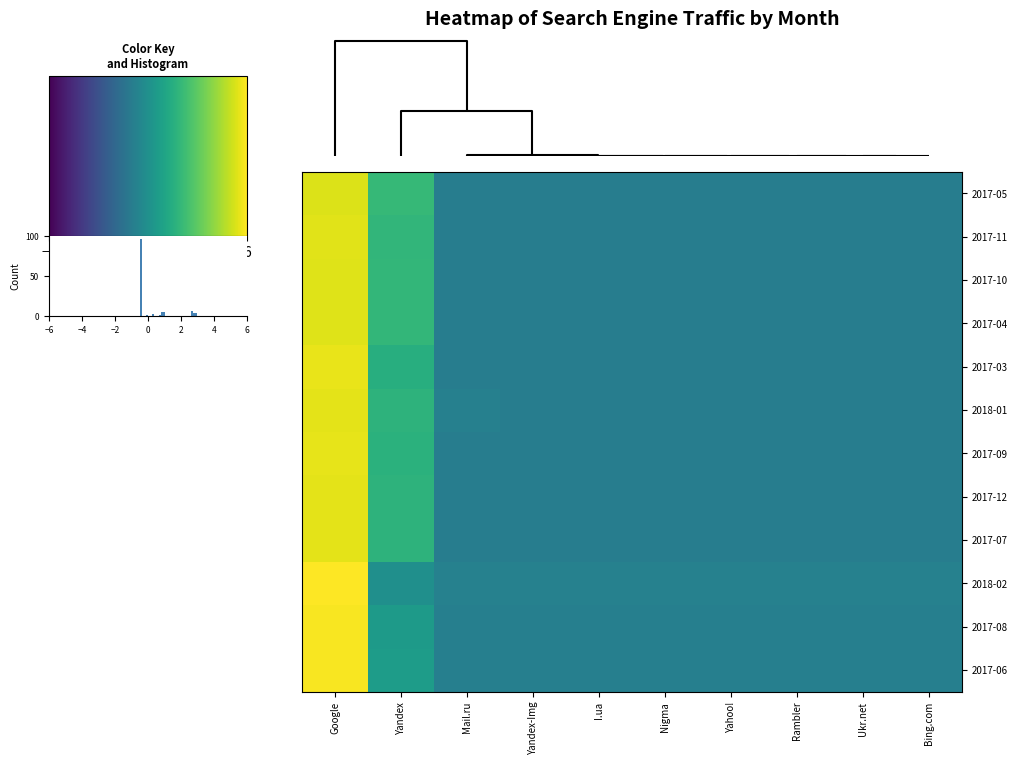

What is the maximum value for 2018-02?

3.0